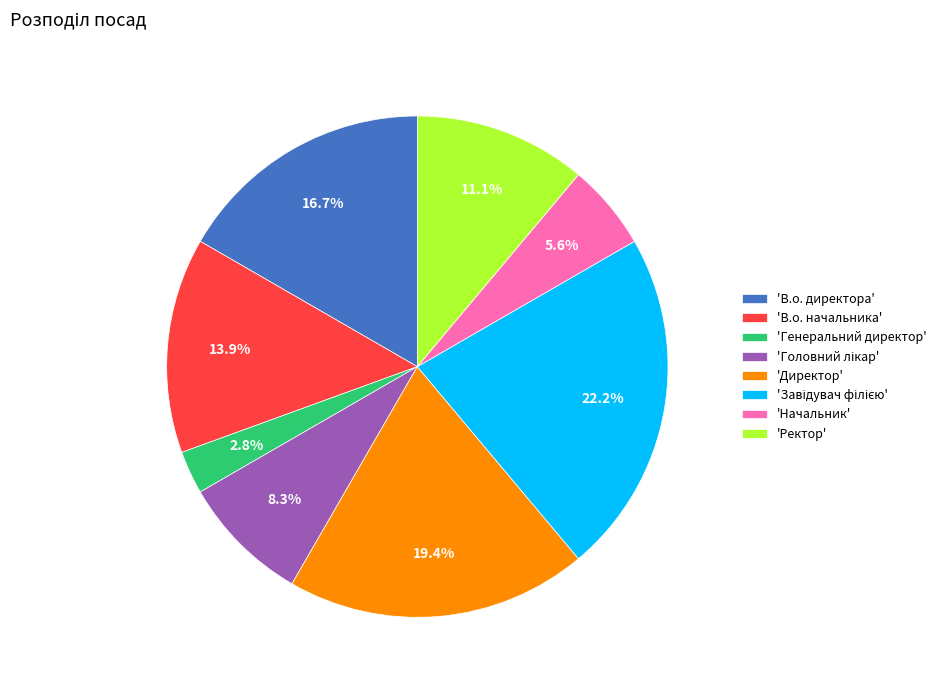

How much of the chart is everything except 'Ректор'?

88.9%